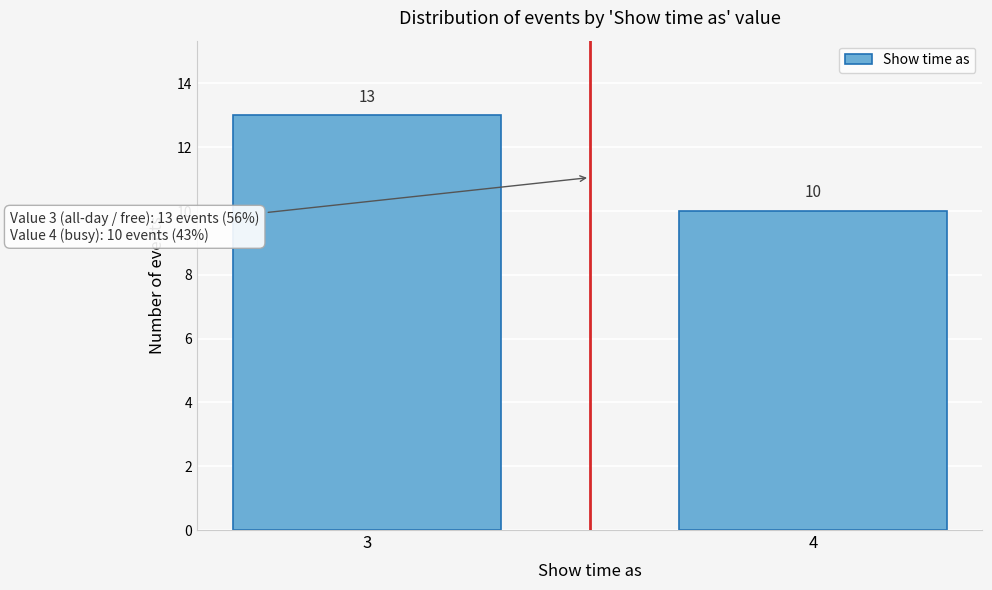

Reading left to right, transcribe all the data shown in this chart.

3=13	4=10